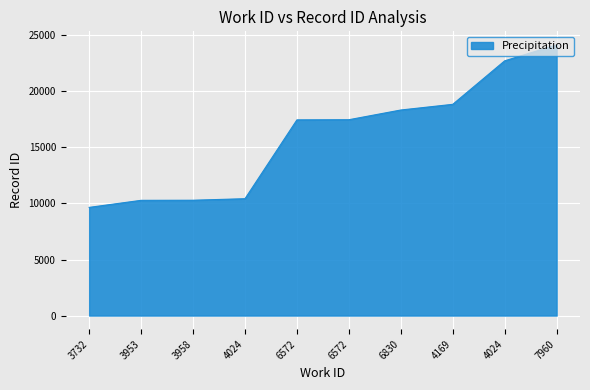

Is it true that the value at 4024 is 22722?

True